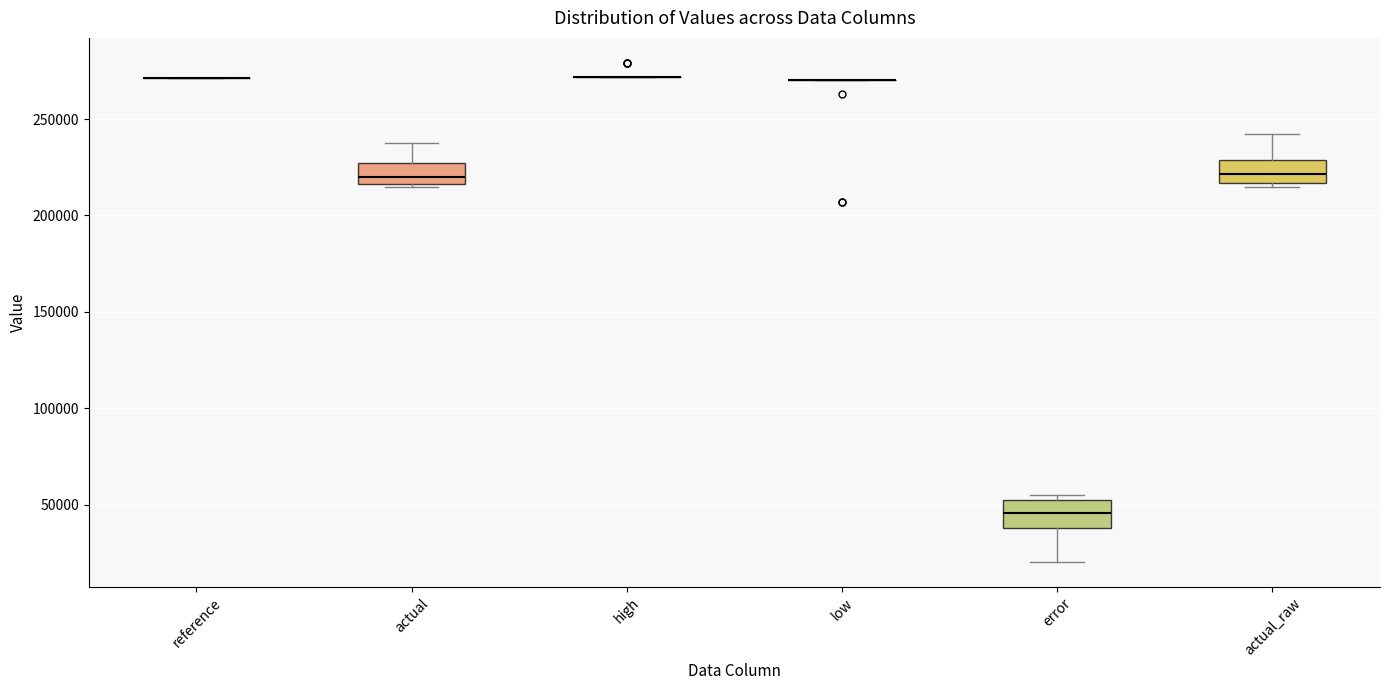

Reading left to right, transcribe this box plot: for each box, give where its median line is, the range the box spans, and where its two whiskers end, as read against the y-axis. The values are not printed on the chart, so give them approximately, as read against the axis.

reference: box collapsed to a line at 270000, whiskers 270000 to 270000
actual: median 220000, box 215000 to 225000, whiskers 215000 to 240000
high: box collapsed to a line at 270000, whiskers 270000 to 270000
low: box collapsed to a line at 270000, whiskers 270000 to 270000
error: median 45000, box 40000 to 50000, whiskers 20000 to 55000
actual_raw: median 220000, box 215000 to 230000, whiskers 215000 (just below the box's lower edge) to 240000